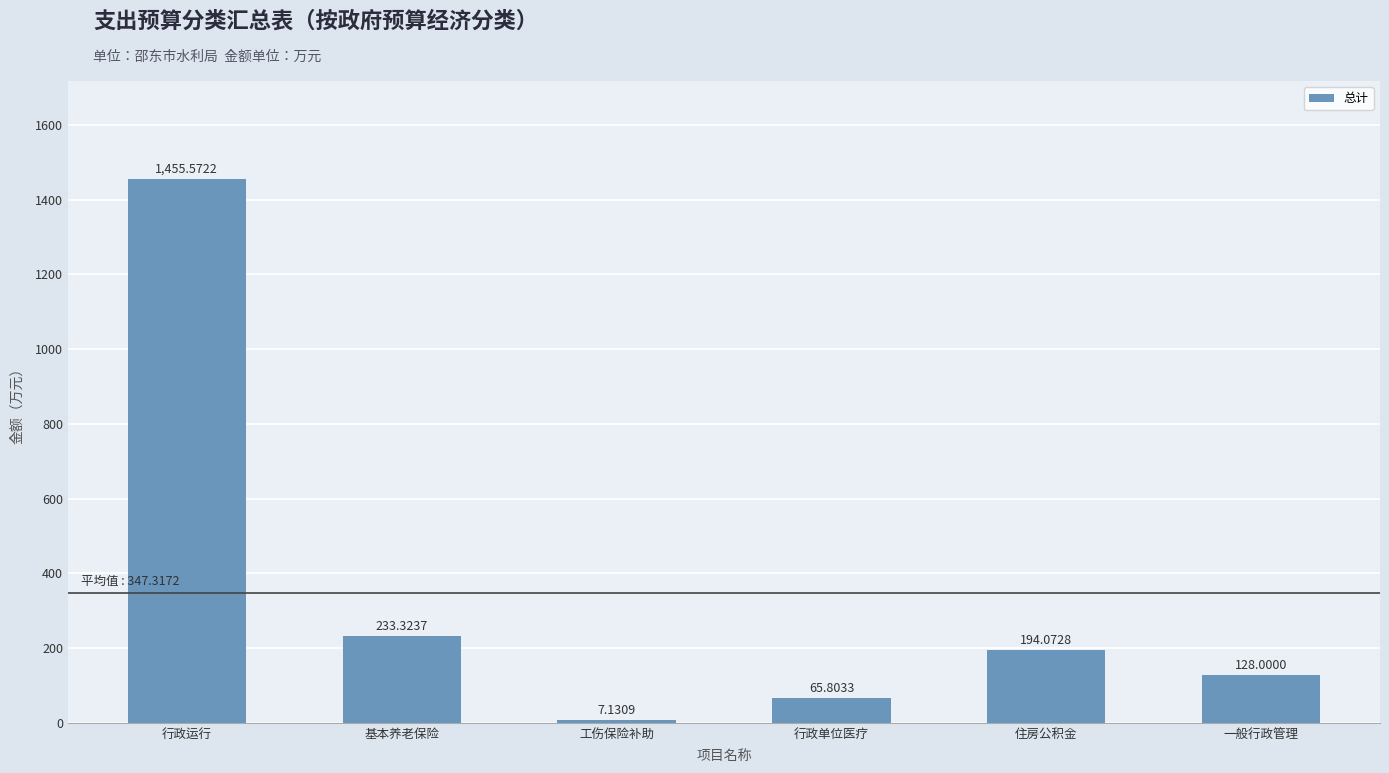

What is the sum of all values?

2083.9